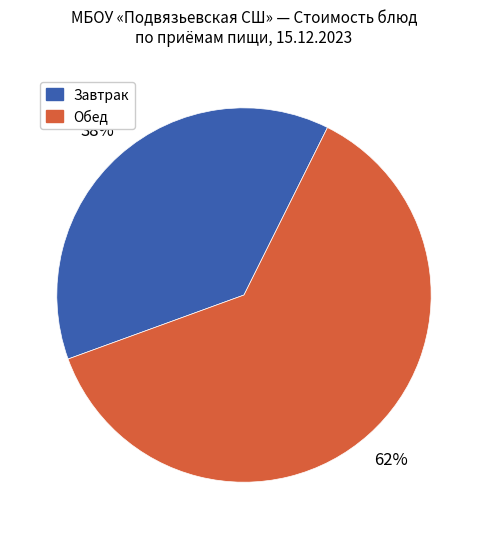

To the nearest percent, what is the average slice percentage?

50%